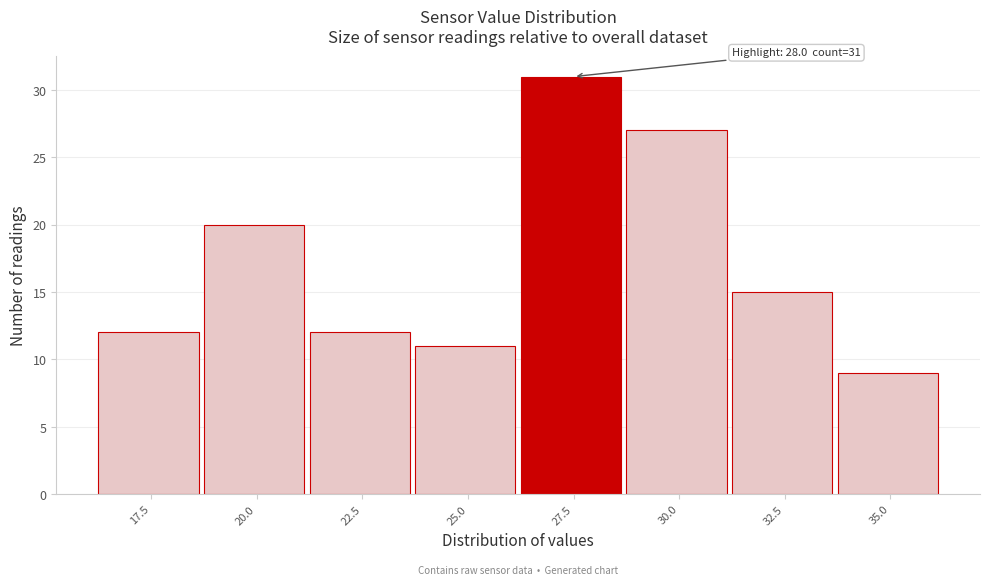

Reading right to left, extract all data points from this chart.

35.0=9	32.5=15	30.0=27	27.5=31	25.0=11	22.5=12	20.0=20	17.5=12